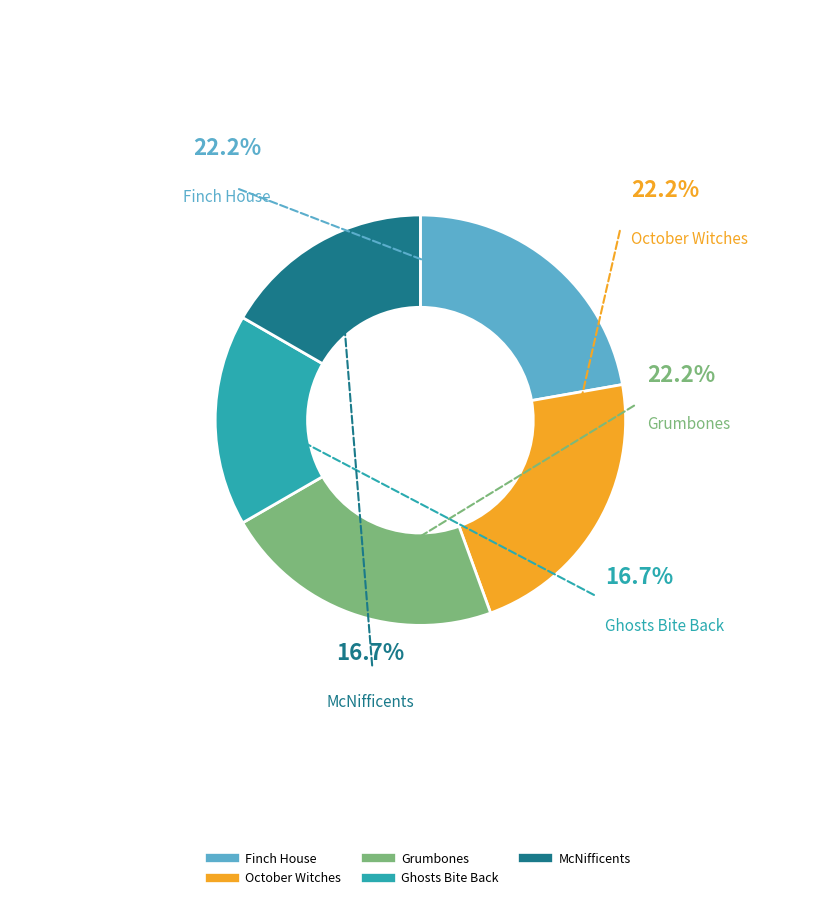

Which has a higher value, Grumbones or Finch House?

Grumbones